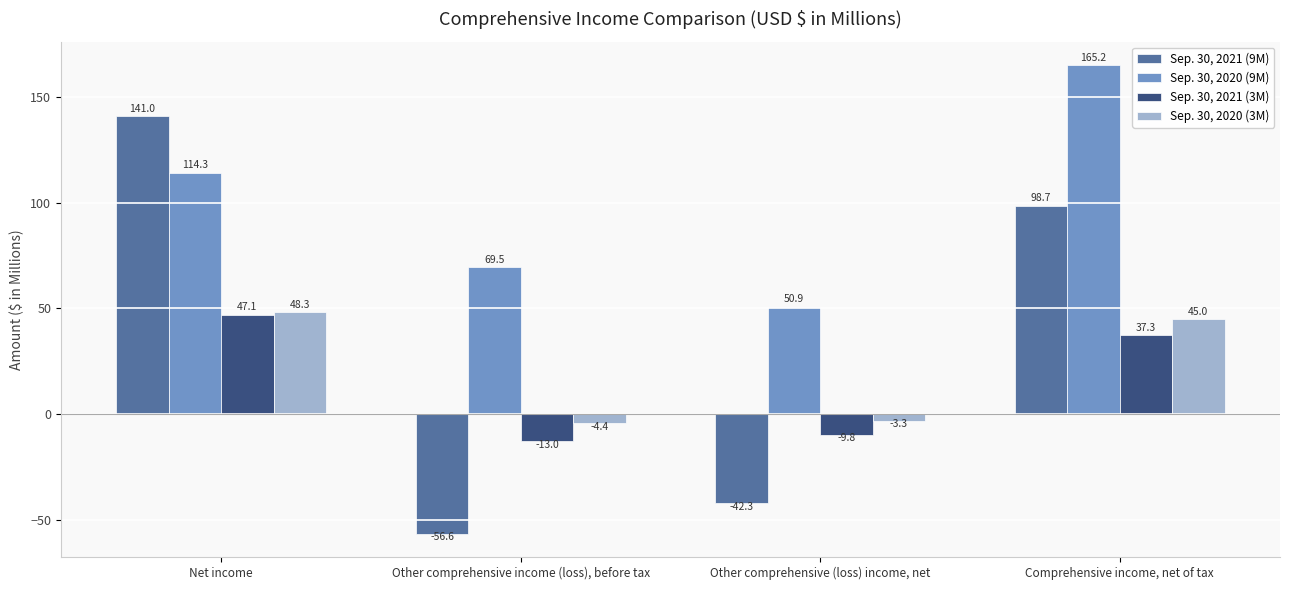

What is the approximate value of Sep. 30, 2021 (9M) at Other comprehensive income (loss), before tax?

-56.6